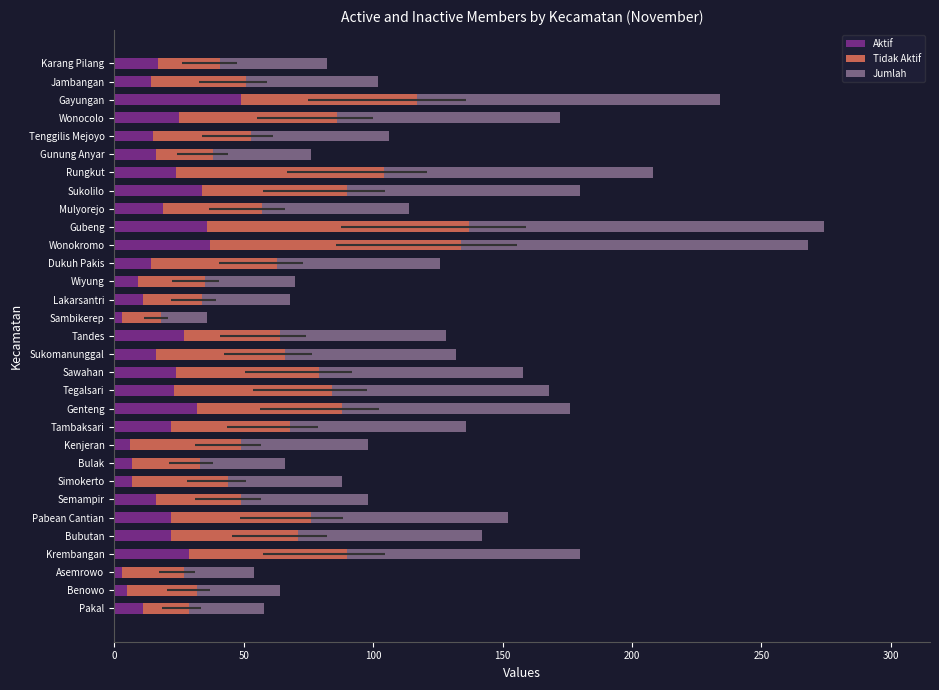

At which label does Aktif reach its peak?

Gayungan